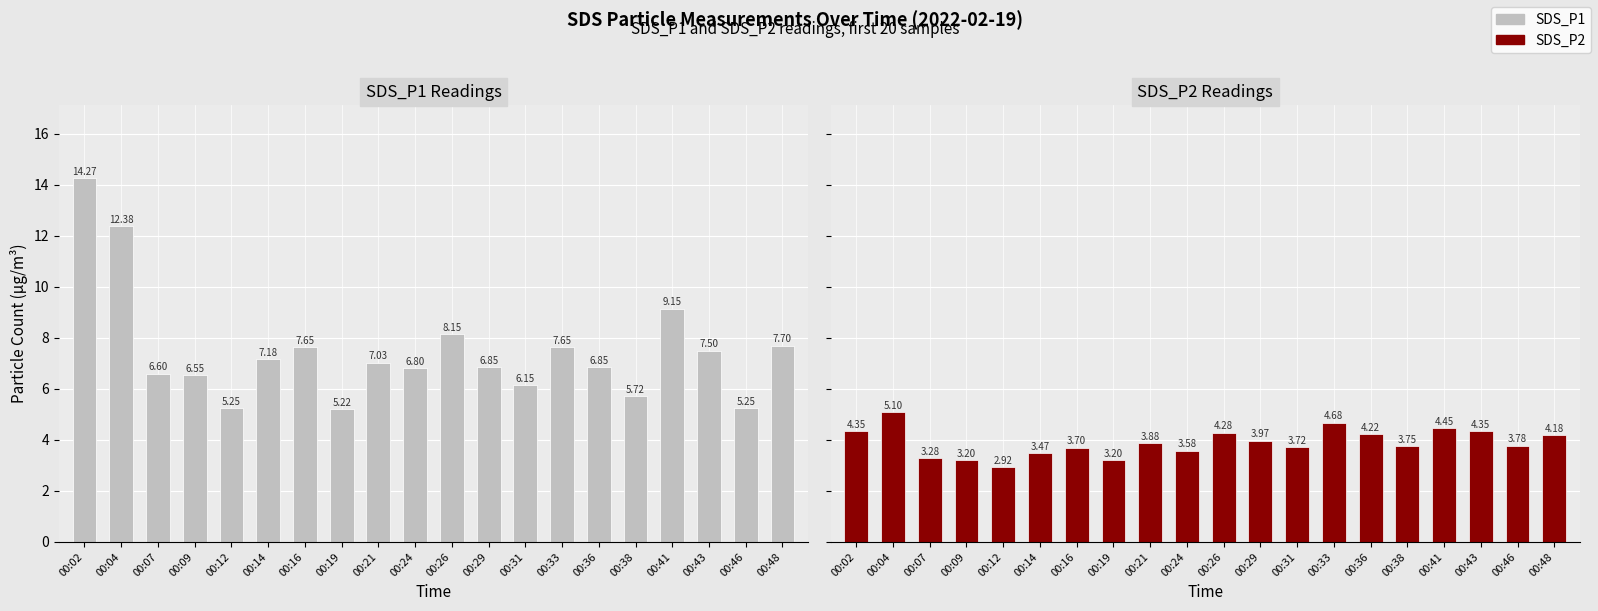

What is the average value of the SDS_P1 series?

7.5